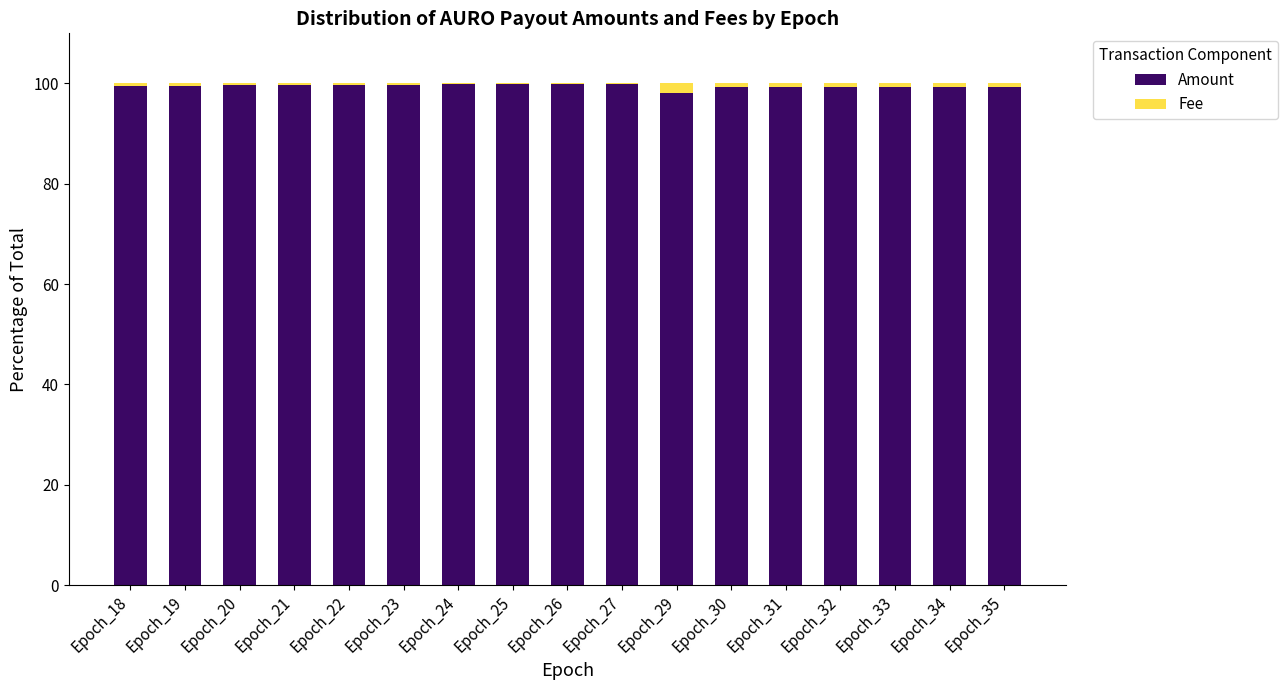

What is the sum of all Amount values?

1691.7